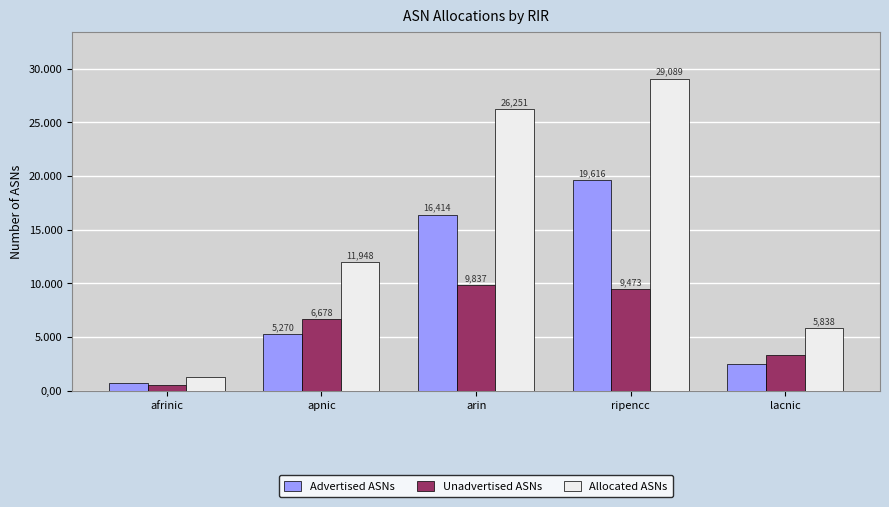

Reading left to right, transcribe all the data shown in this chart.

Advertised ASNs: 751	5270	16414	19616	2493
Unadvertised ASNs: 563	6678	9837	9473	3345
Allocated ASNs: 1314	11948	26251	29089	5838